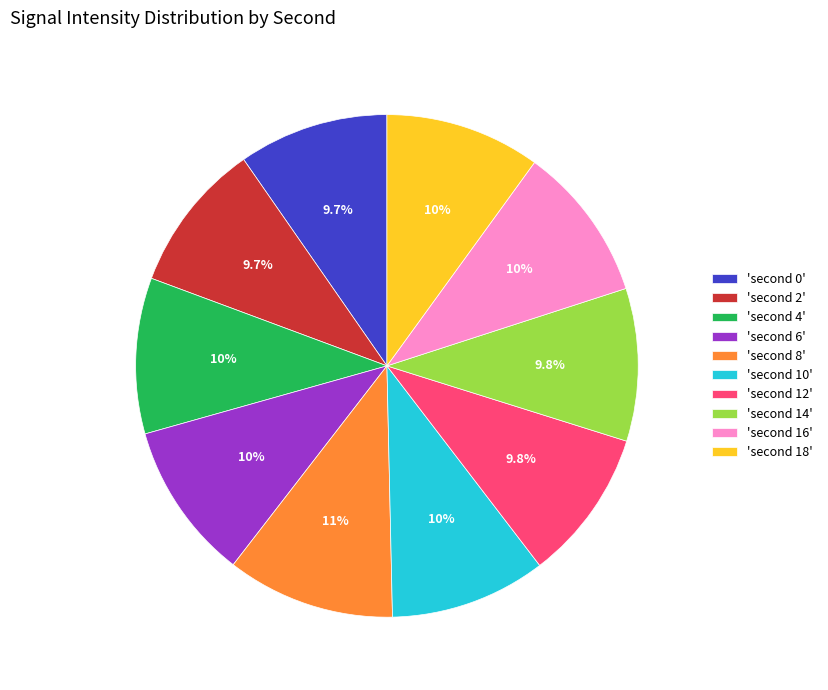

Is there a majority slice in this chart?

No